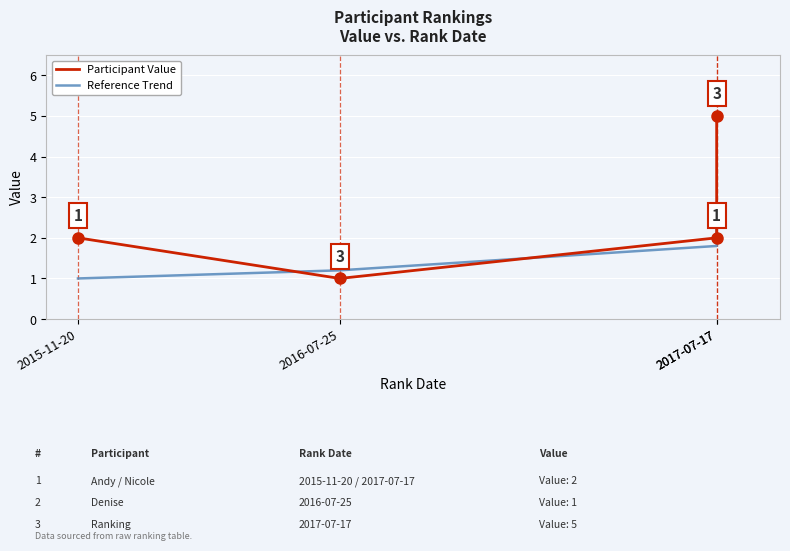

How many lines are shown in the chart?

2